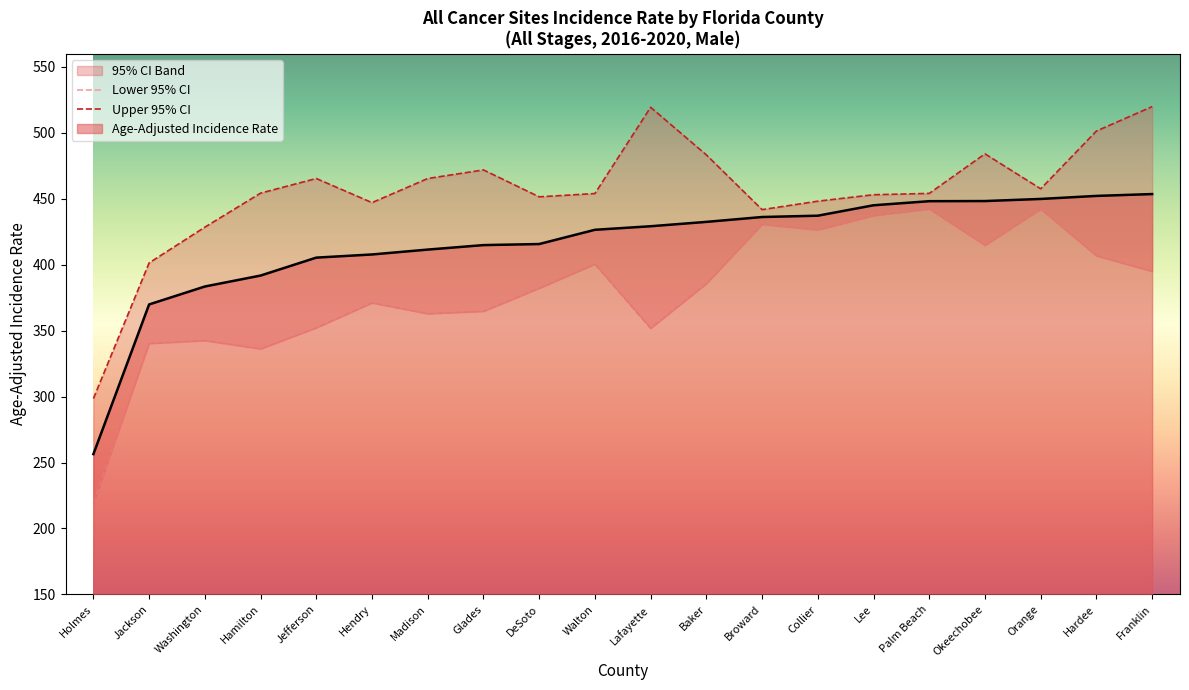

In Upper 95% CI, how many points are lower than both neighbors (excluding endpoints)?

4